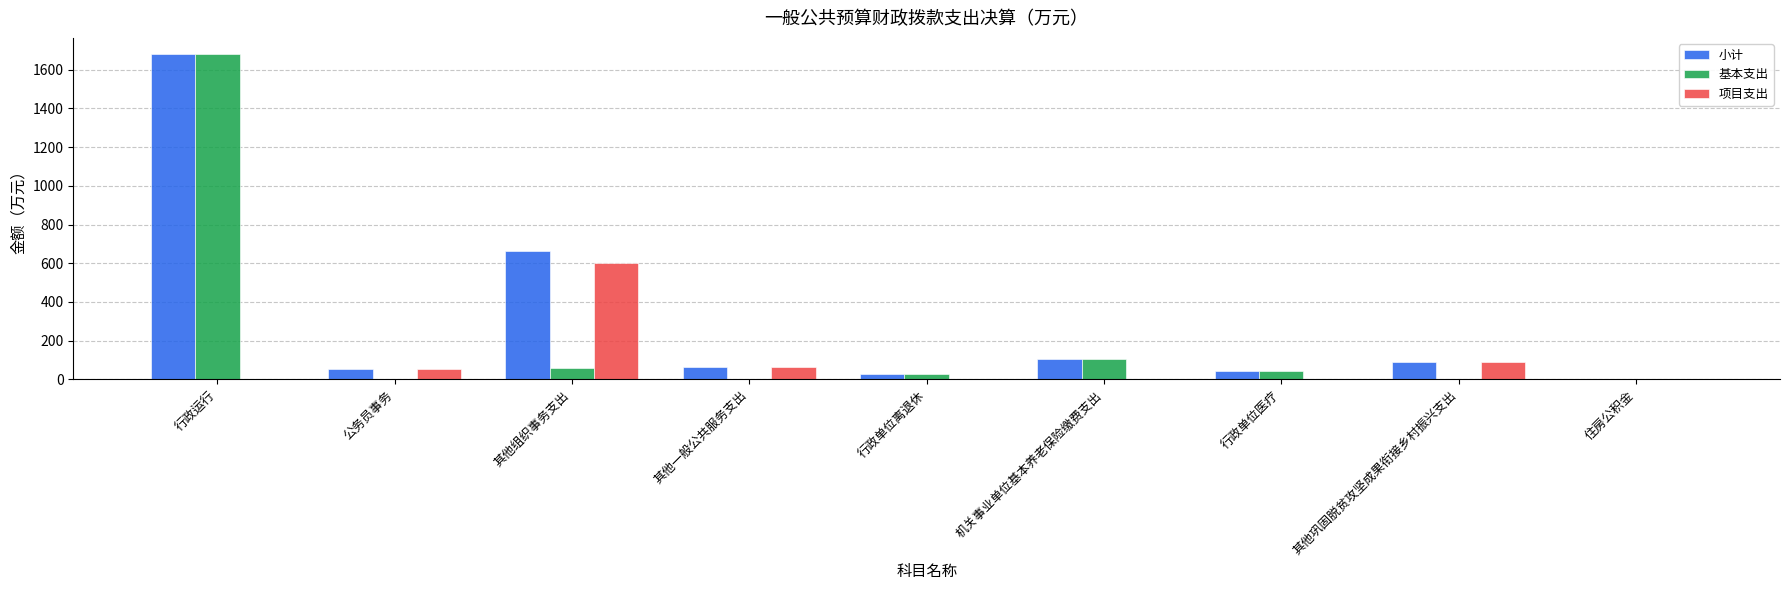

What is the difference between the 项目支出 values at 其他巩固脱贫攻坚成果衔接乡村振兴支出 and 行政单位医疗?

89.6